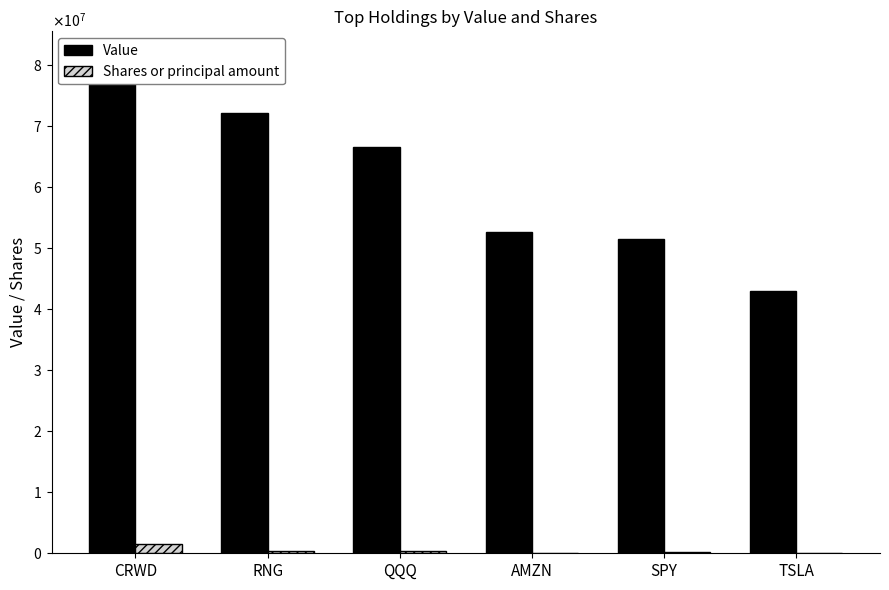

What is the difference between the Shares or principal amount values at AMZN and RNG?

313146